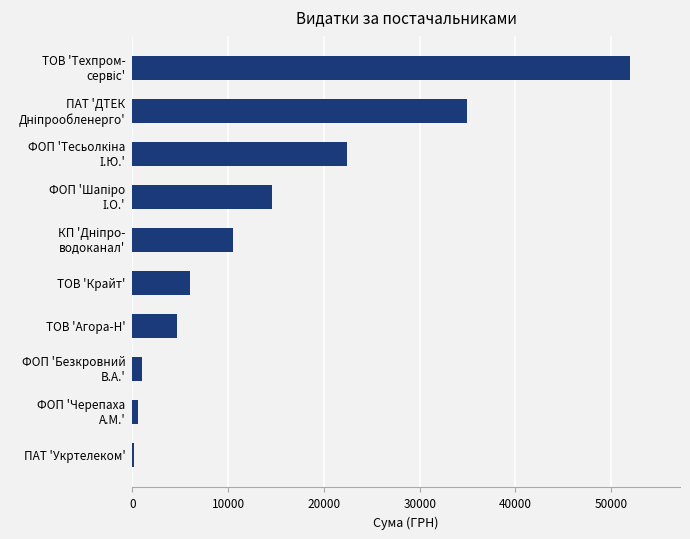

What is the sum of all values?

146829.7